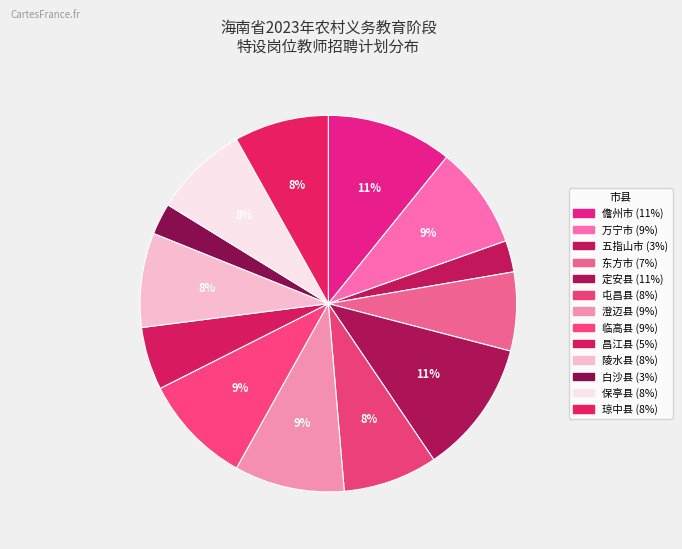

How many segments does this pie chart have?

13